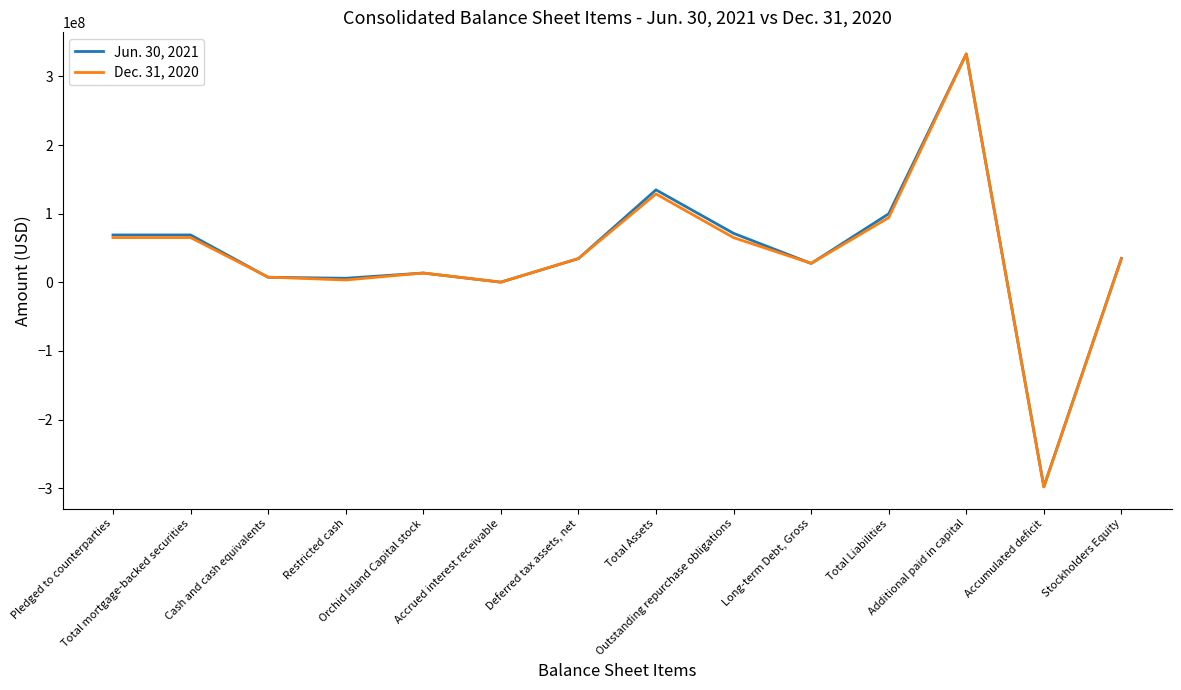

List the series in order of their overall mean, highest first.

Jun. 30, 2021, Dec. 31, 2020